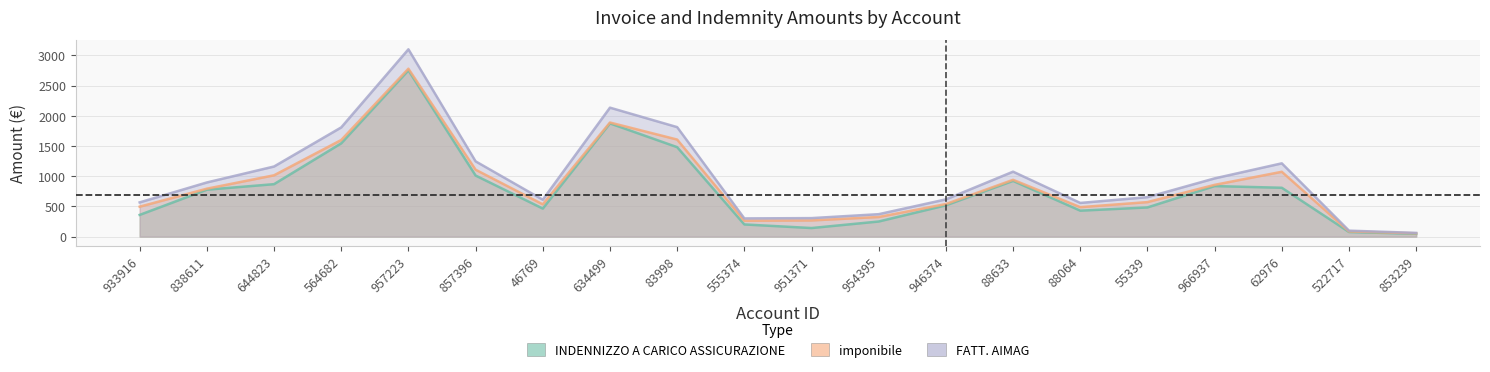

The value of imponibile at 966937 is 1416.1. True or false?

False